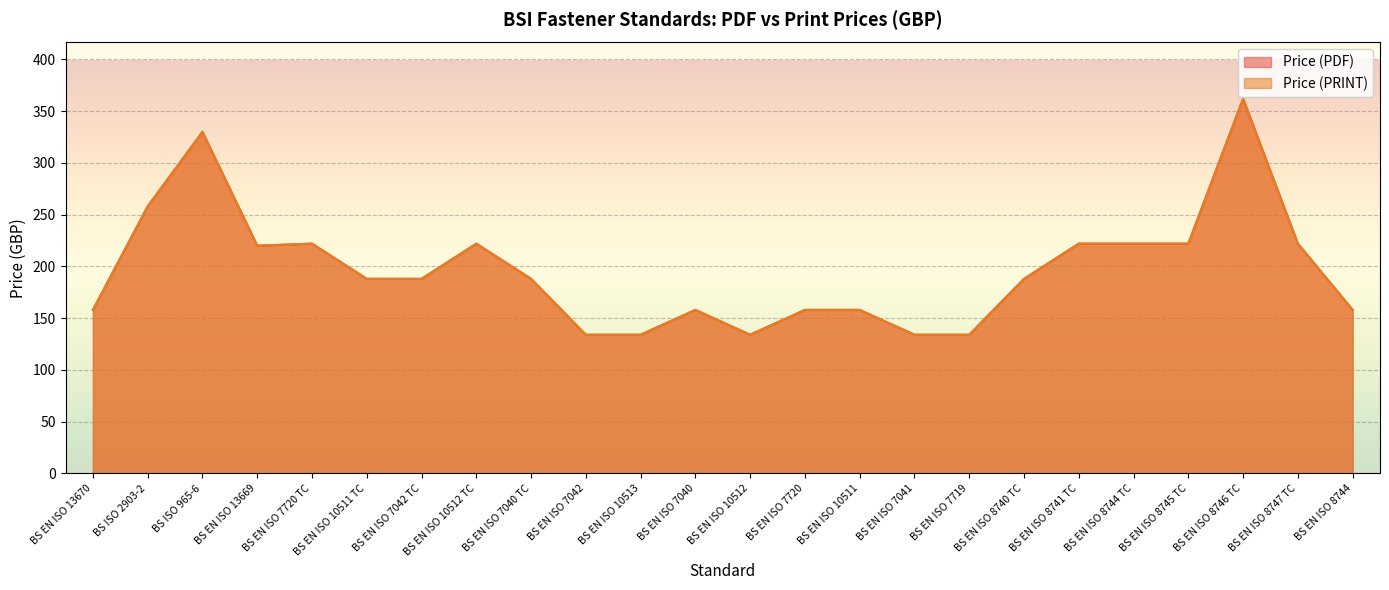

What is the difference between the second highest and minimum values in the Price (PDF) series?

196